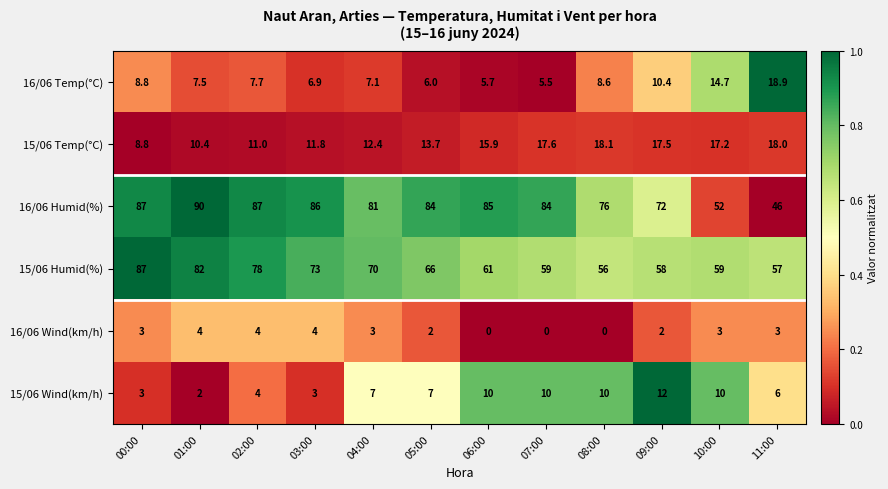

Rank the categories by 16/06 Temp(°C) value from lowest to highest.

07:00, 06:00, 05:00, 03:00, 04:00, 01:00, 02:00, 08:00, 00:00, 09:00, 10:00, 11:00